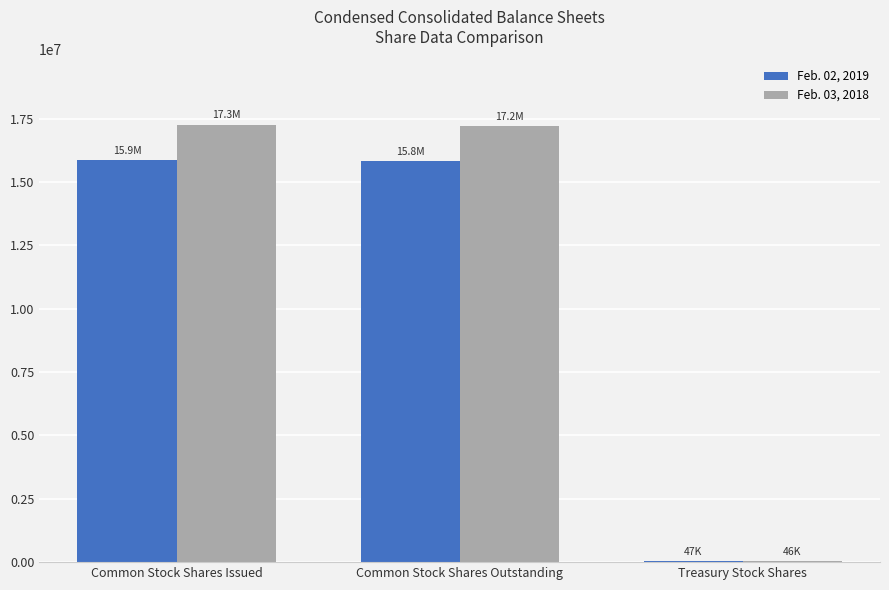

What is the total value across all series at Common Stock Shares Issued?

33130000